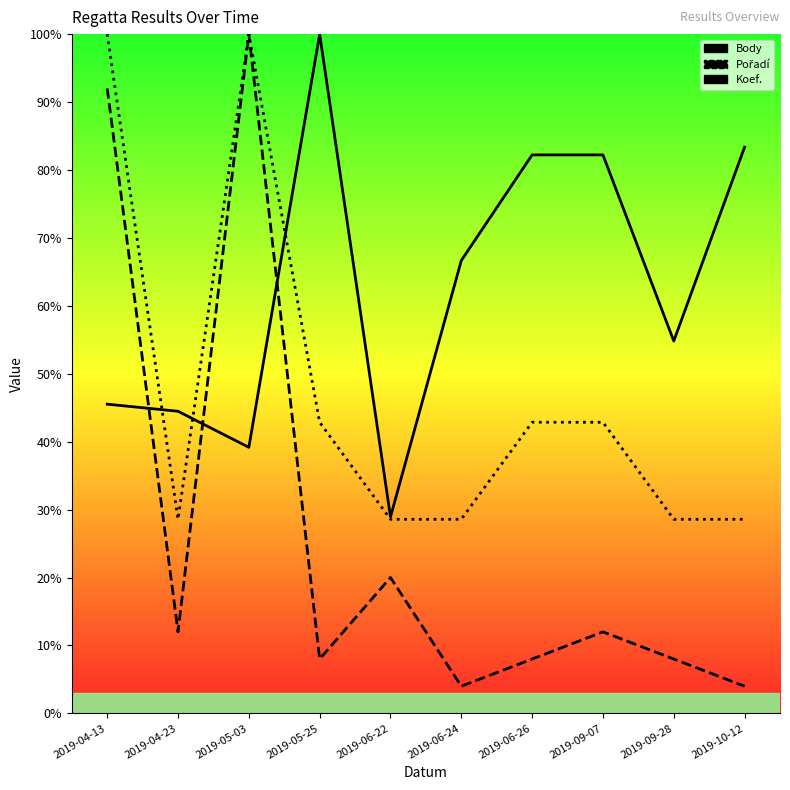

The value of Koef. at 2019-06-22 is 40.5. True or false?

False